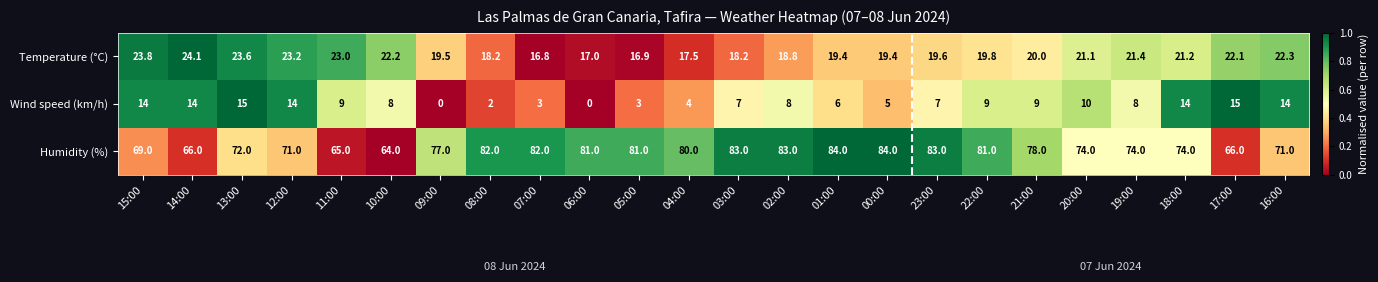

How many data points in Wind speed (km/h) are less than 8?

10